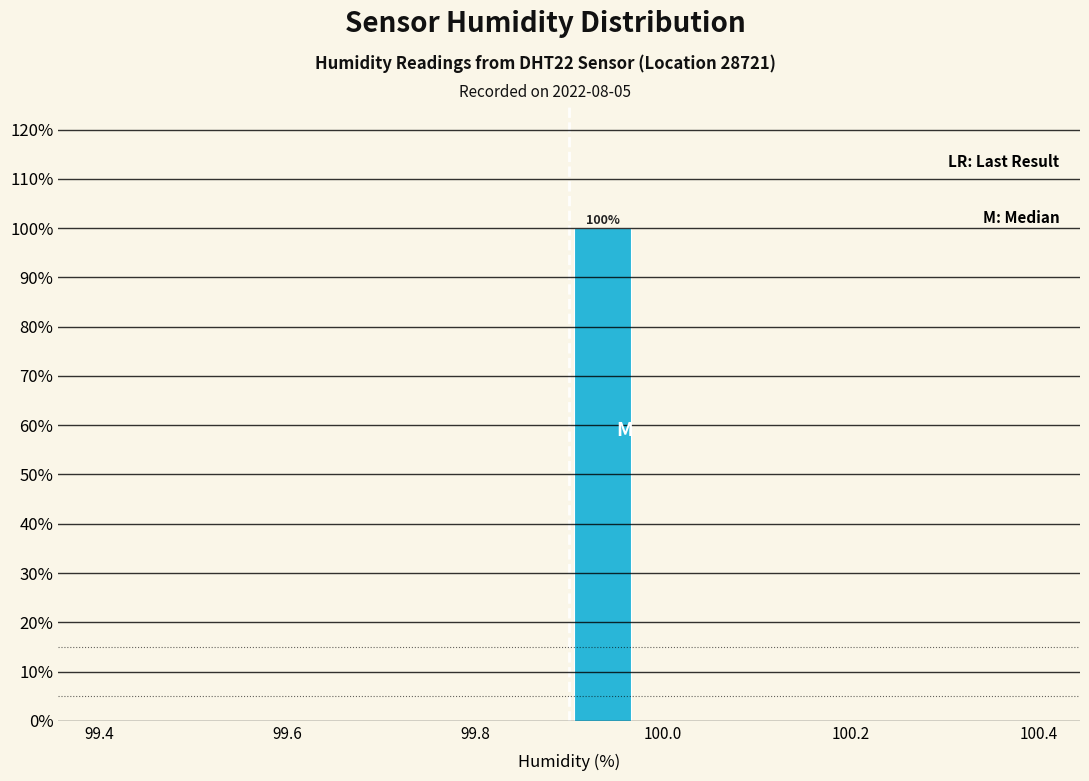

Read against the x-axis, roughly where is the centre of the tallest bar?

99.94